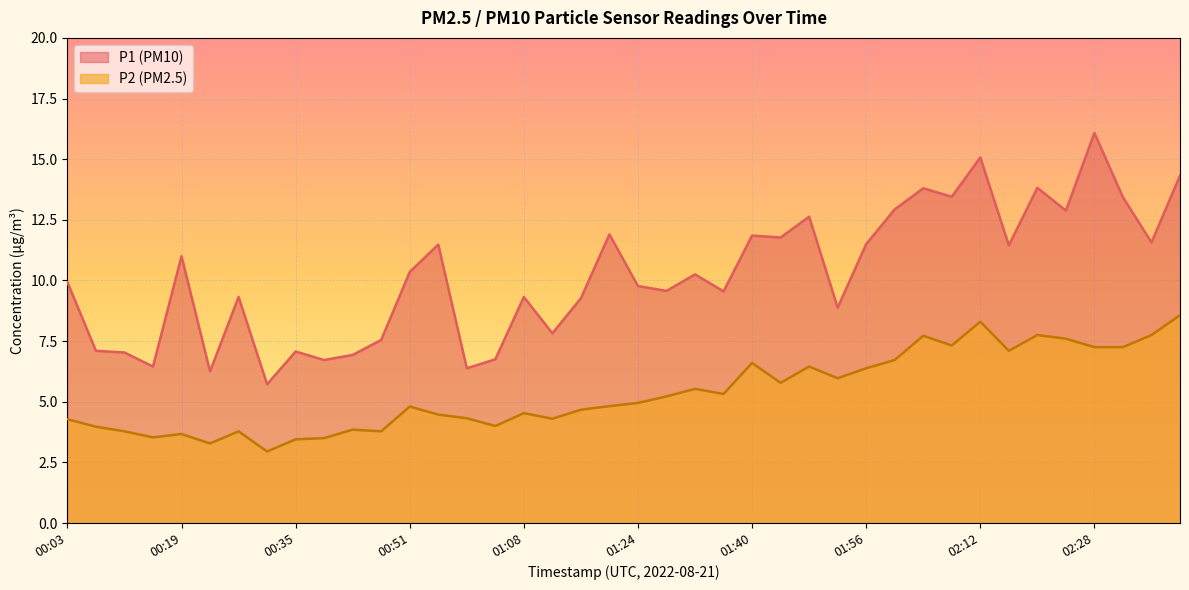

What value does the P1 series have at 02:28?

16.1